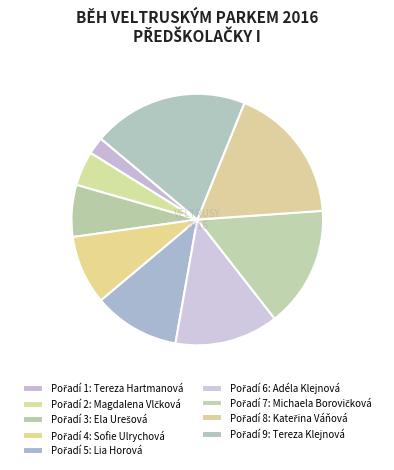

How many segments does this pie chart have?

9